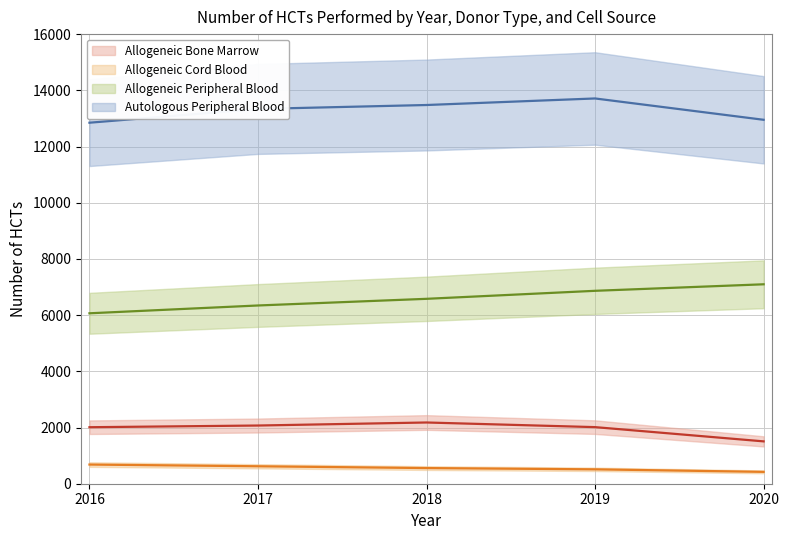

Rank the series at 2019 from highest to lowest value.

Autologous Peripheral Blood (line), Allogeneic Peripheral Blood (line), Allogeneic Bone Marrow (line), Allogeneic Cord Blood (line)